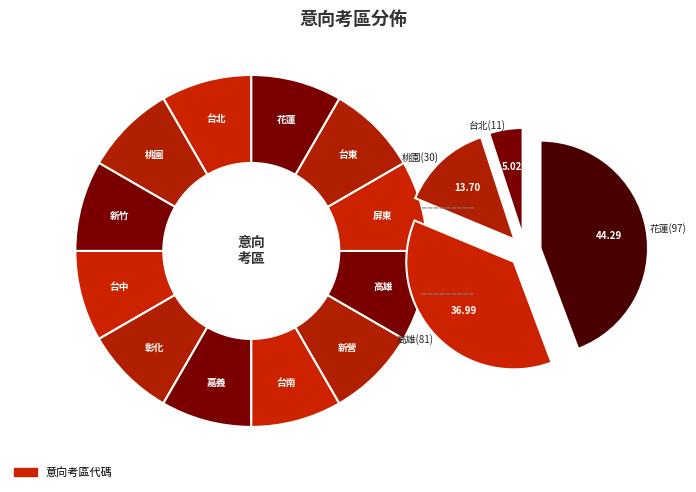

Is it true that 屏東 is 26% of the pie?

False